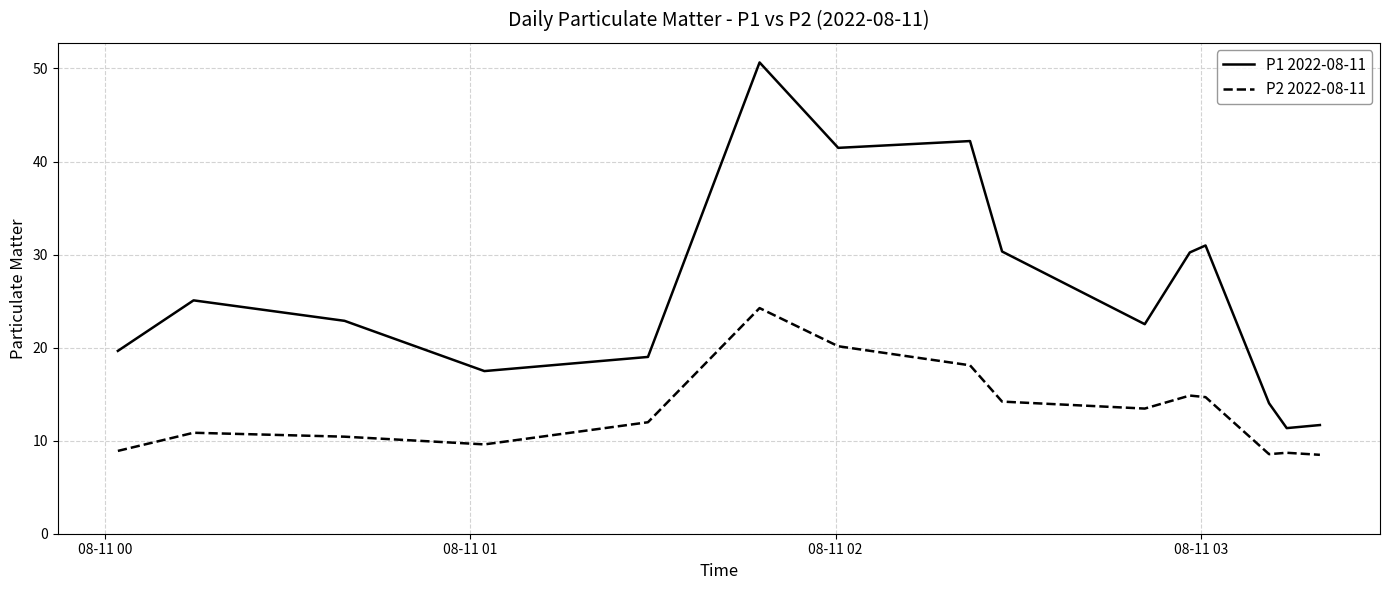

Count the number of categories in the chart.

15